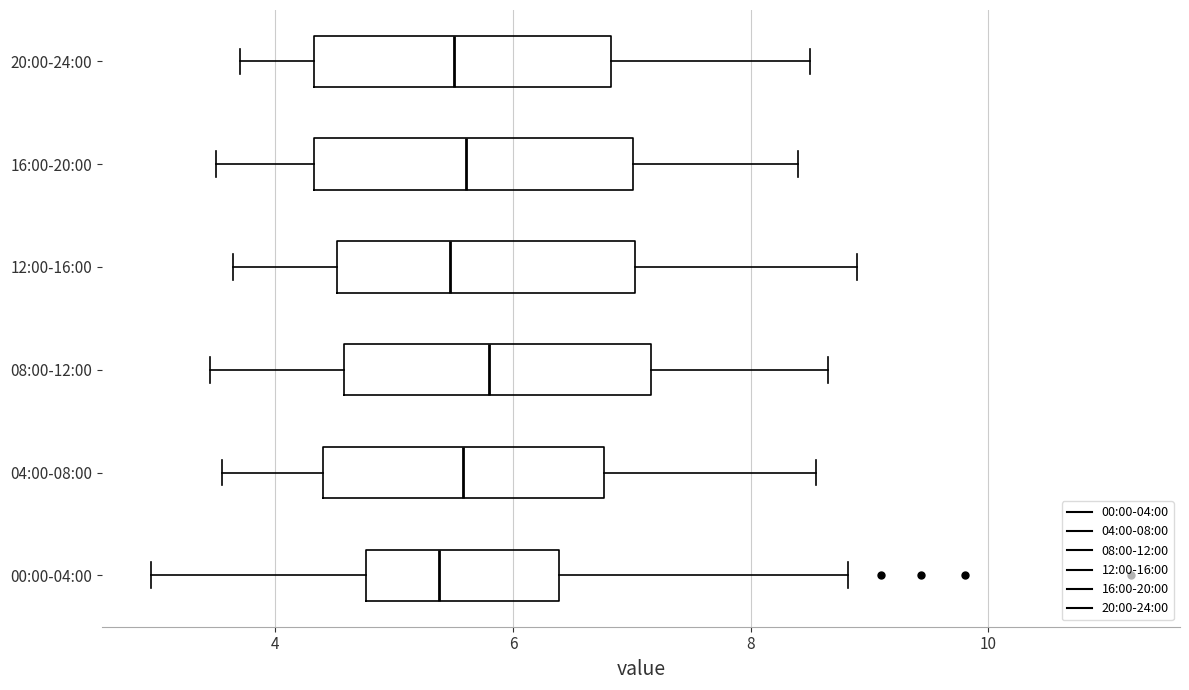

Reading bottom to top, read every box against the x-axis: the position of its median line, the range the box covers, and the ends of its whiskers. The values are not printed on the chart, so give them approximately, as read against the axis.

00:00-04:00: median 5.4, box 4.8 to 6.4, whiskers 3.0 to 8.8
04:00-08:00: median 5.6, box 4.4 to 6.8, whiskers 3.6 to 8.6
08:00-12:00: median 5.8, box 4.6 to 7.2, whiskers 3.4 to 8.6
12:00-16:00: median 5.4, box 4.6 to 7.0, whiskers 3.6 to 8.8
16:00-20:00: median 5.6, box 4.4 to 7.0, whiskers 3.6 to 8.4
20:00-24:00: median 5.6, box 4.4 to 6.8, whiskers 3.8 to 8.6